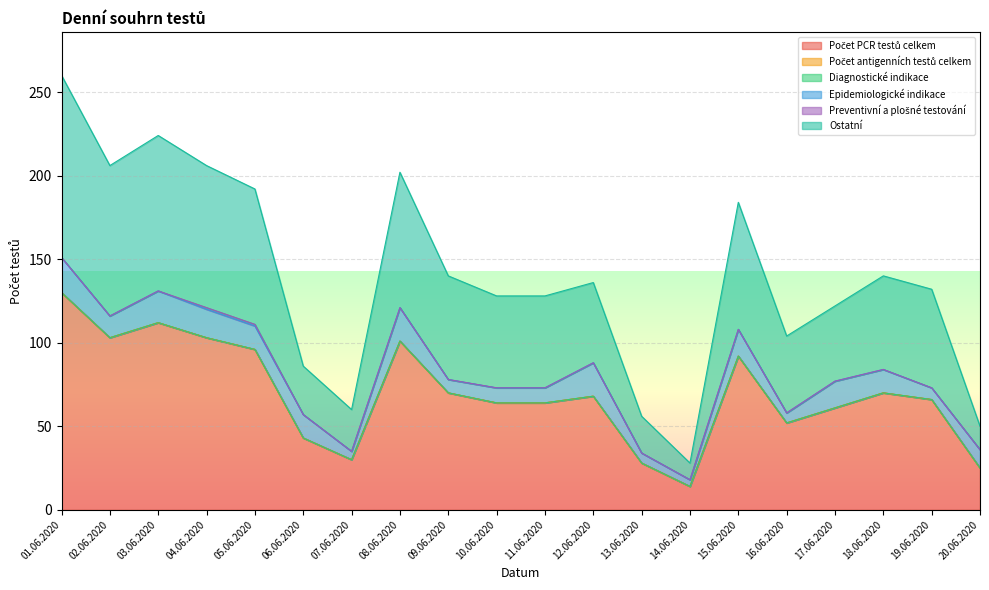

How many lines are shown in the chart?

6